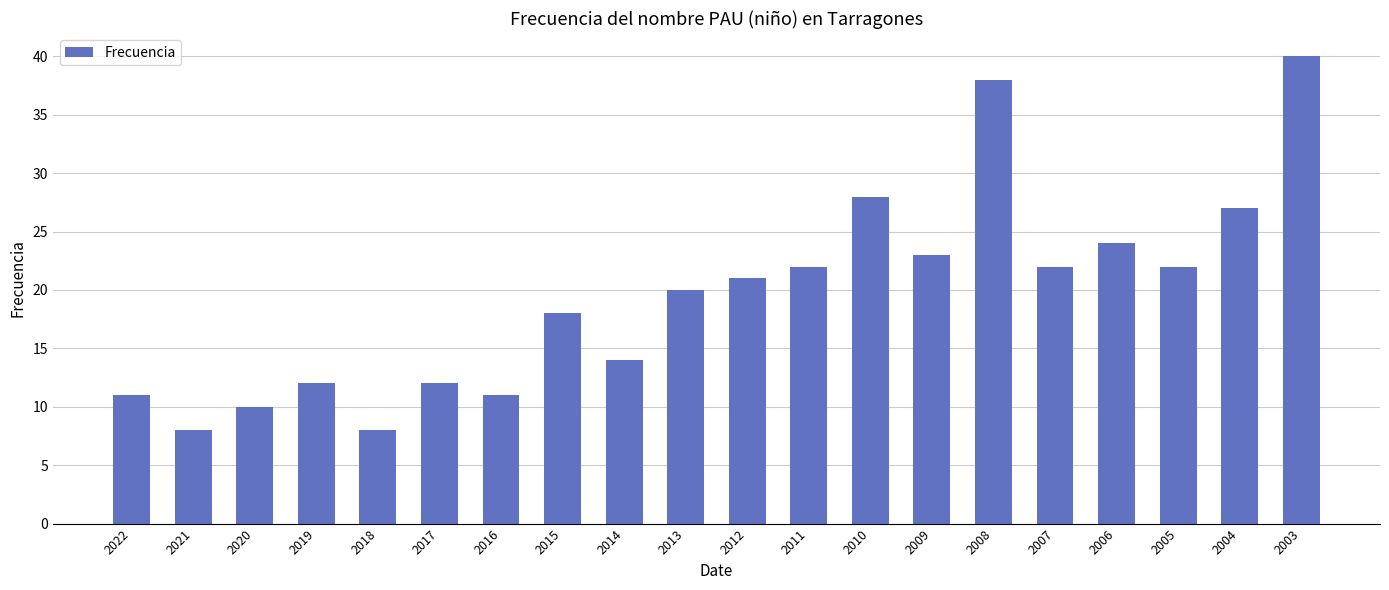

What is the ratio of the value at 2004 to the value at 2018?

3.4